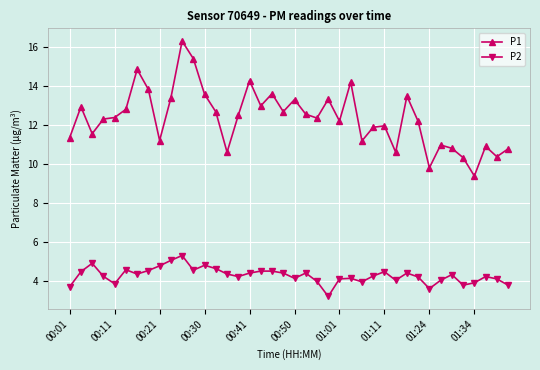

Which series has the largest total across all categories?

P1